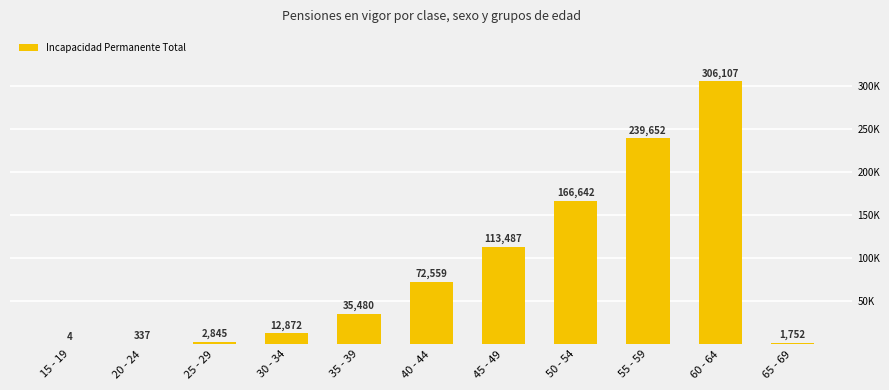

Where does the data first go above 35480?

40 - 44